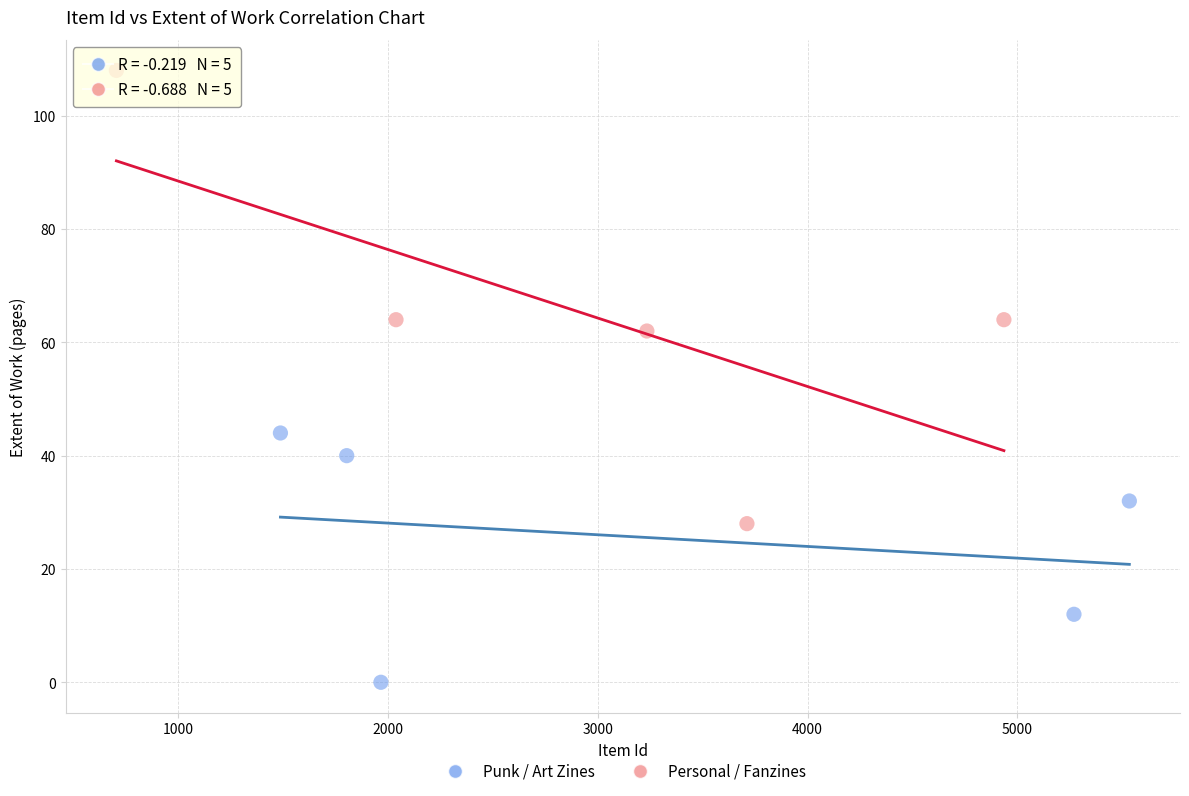

Which series contains the highest Y value?

Personal / Fanzines